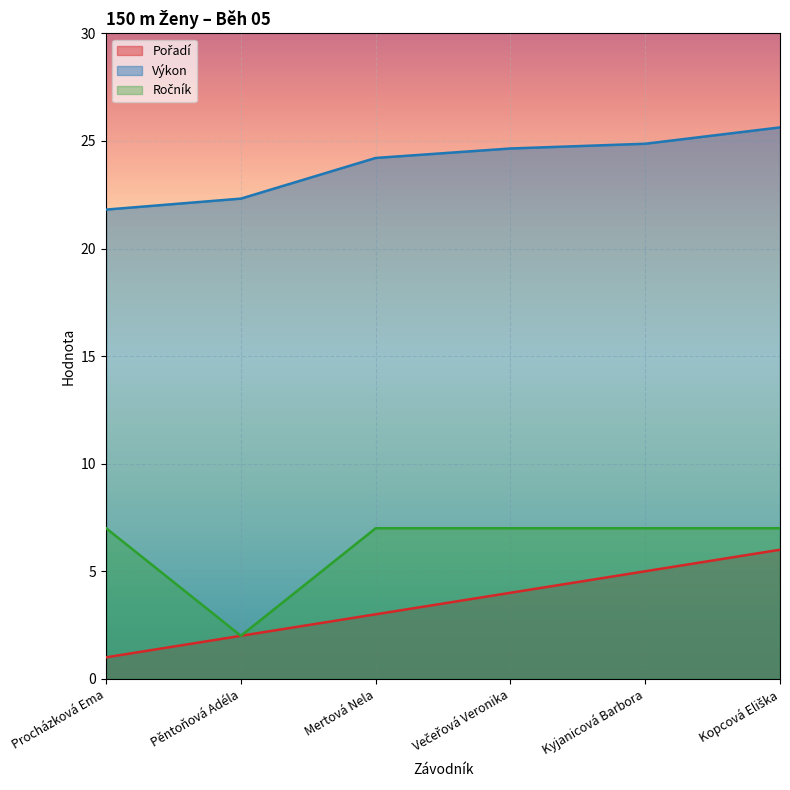

What is the lowest value of the Výkon series?

21.8